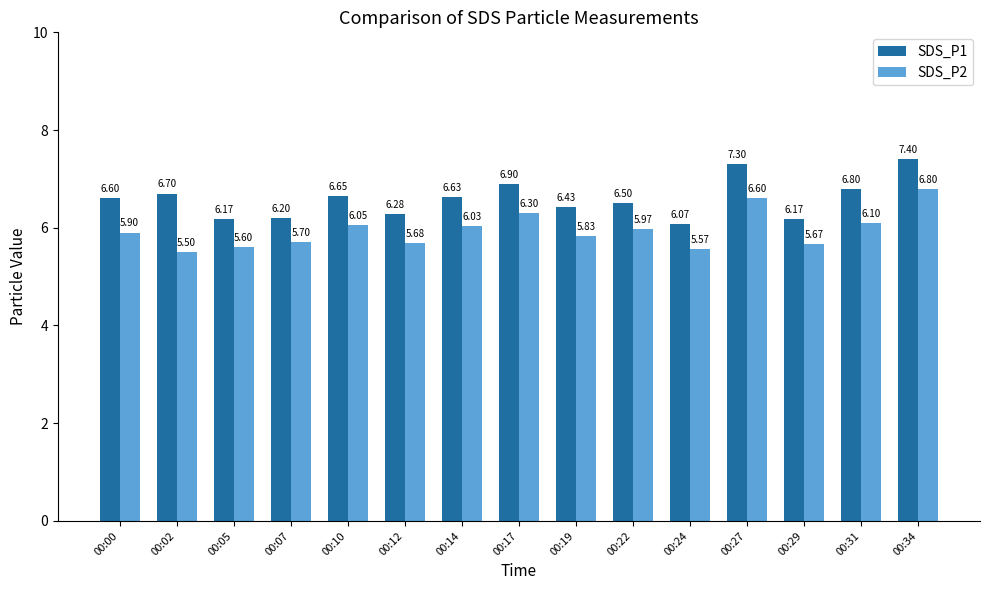

Rank the series by their maximum value, from lowest to highest.

SDS_P2, SDS_P1